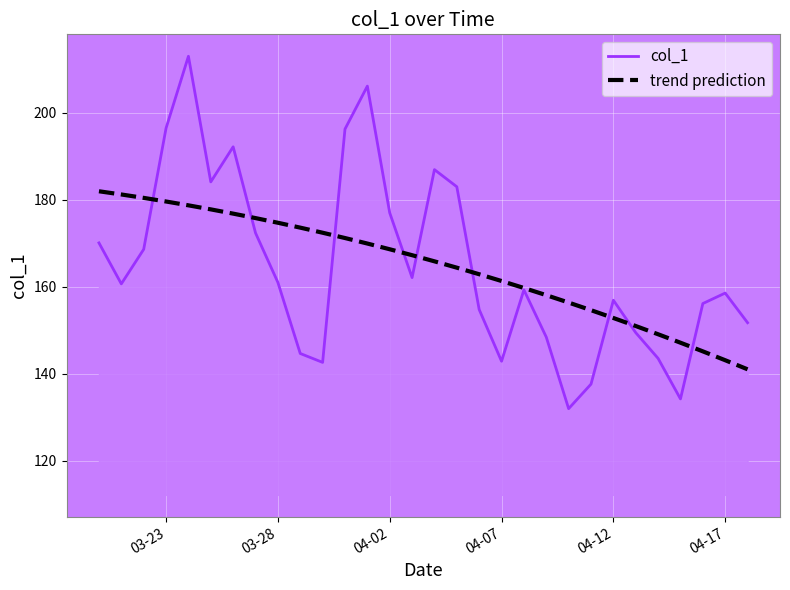

Rank the series by their maximum value, from highest to lowest.

col_1, trend prediction